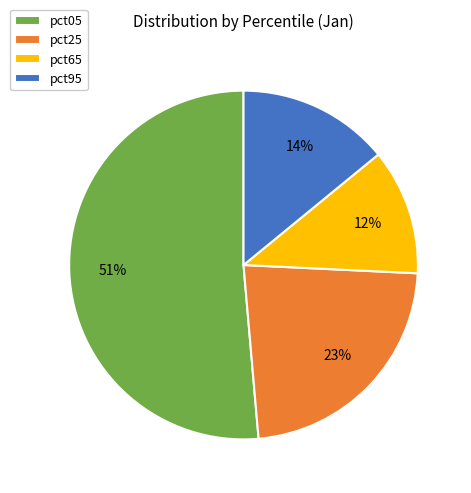

Between pct25 and pct05, which is larger?

pct05